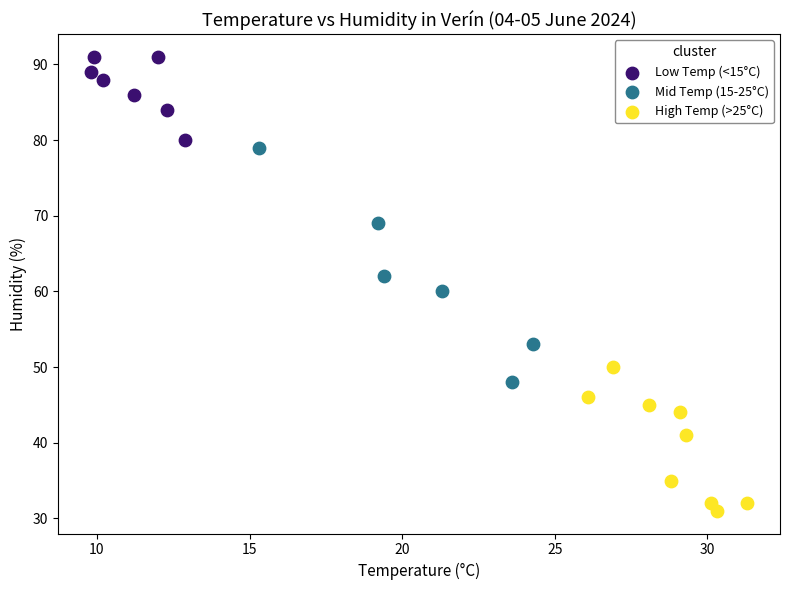

Which series has the widest spread of Y values?

Mid Temp (15-25°C)